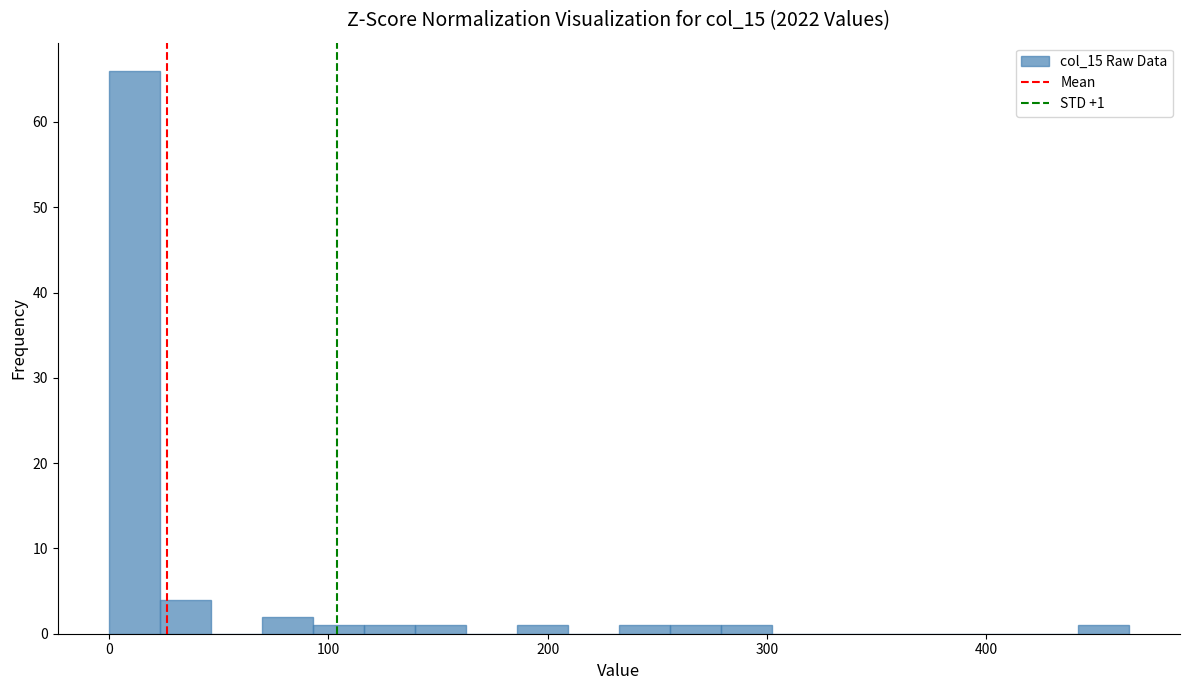

Read against the x-axis, roughly where is the centre of the tallest bar?

10